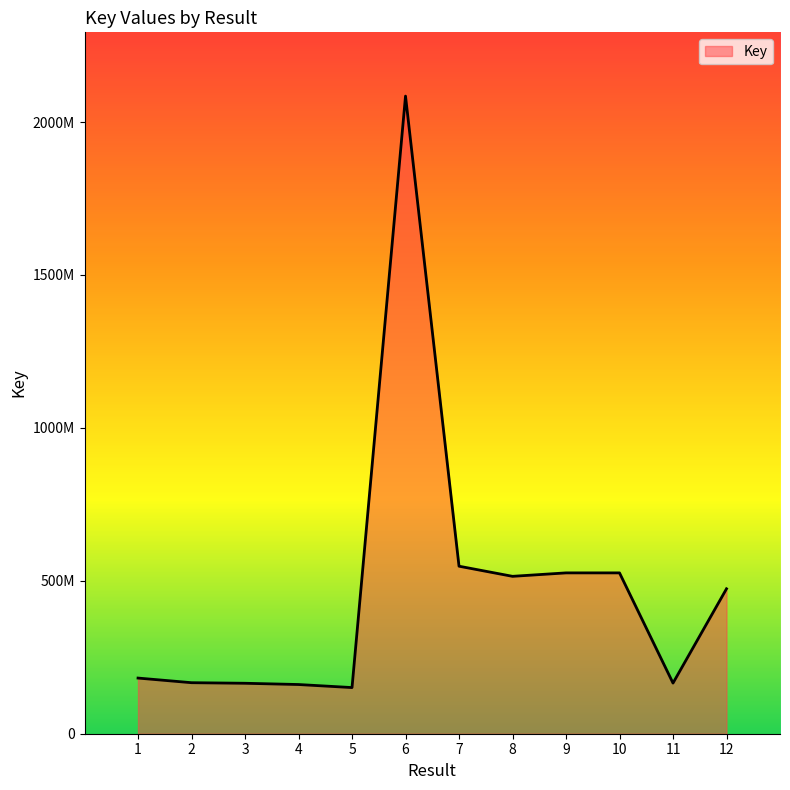

True or false: the data has more than 2 interior local peaks.

False